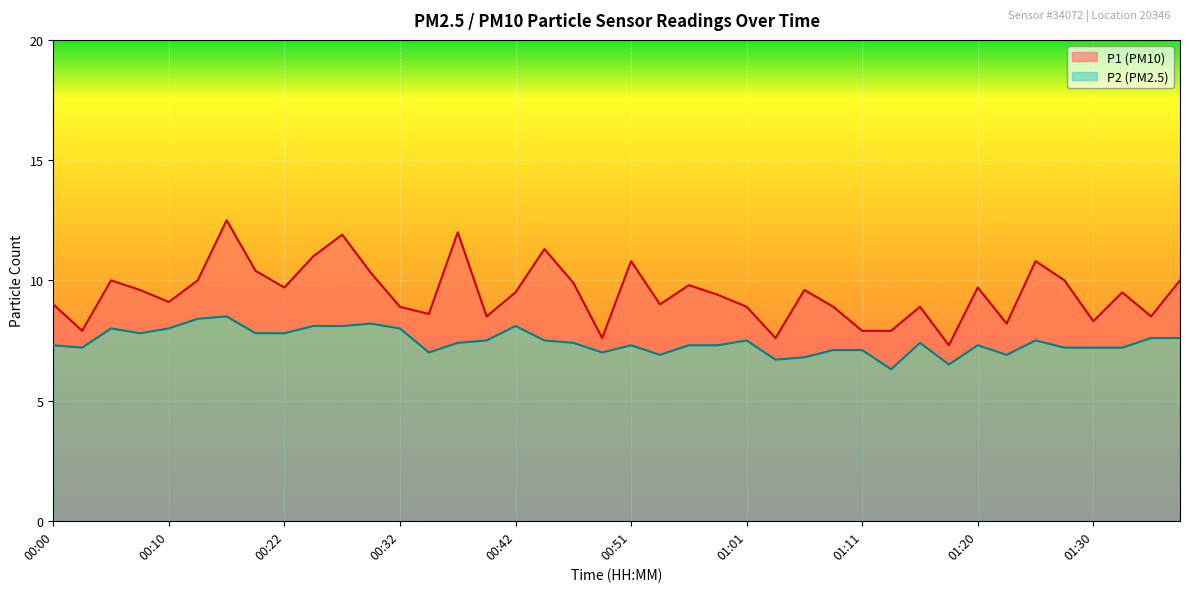

At how many categories does at least one series exceed 7?

40